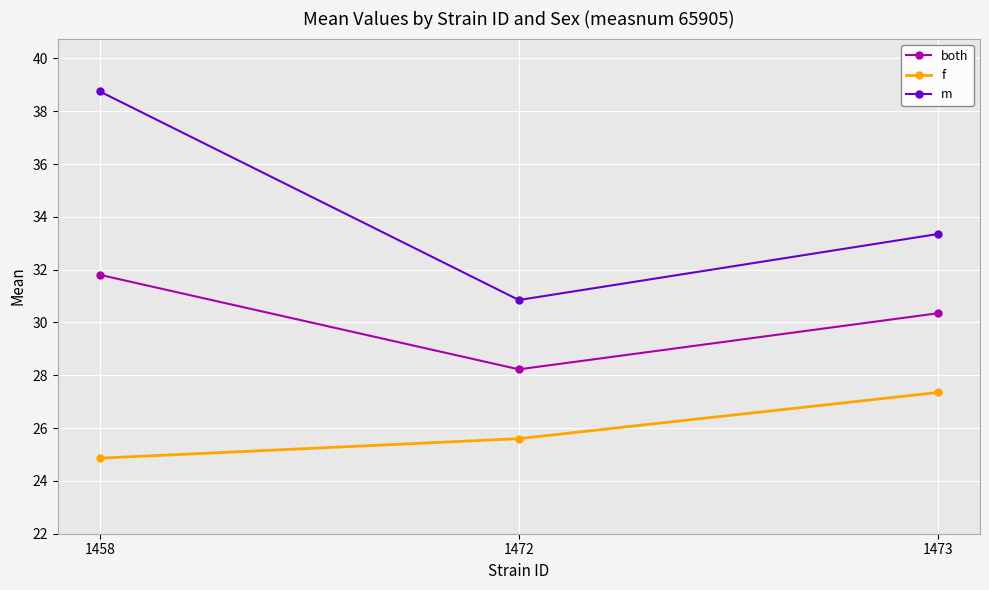

Is the value of both at 1472 greater than the value of f at 1458?

Yes